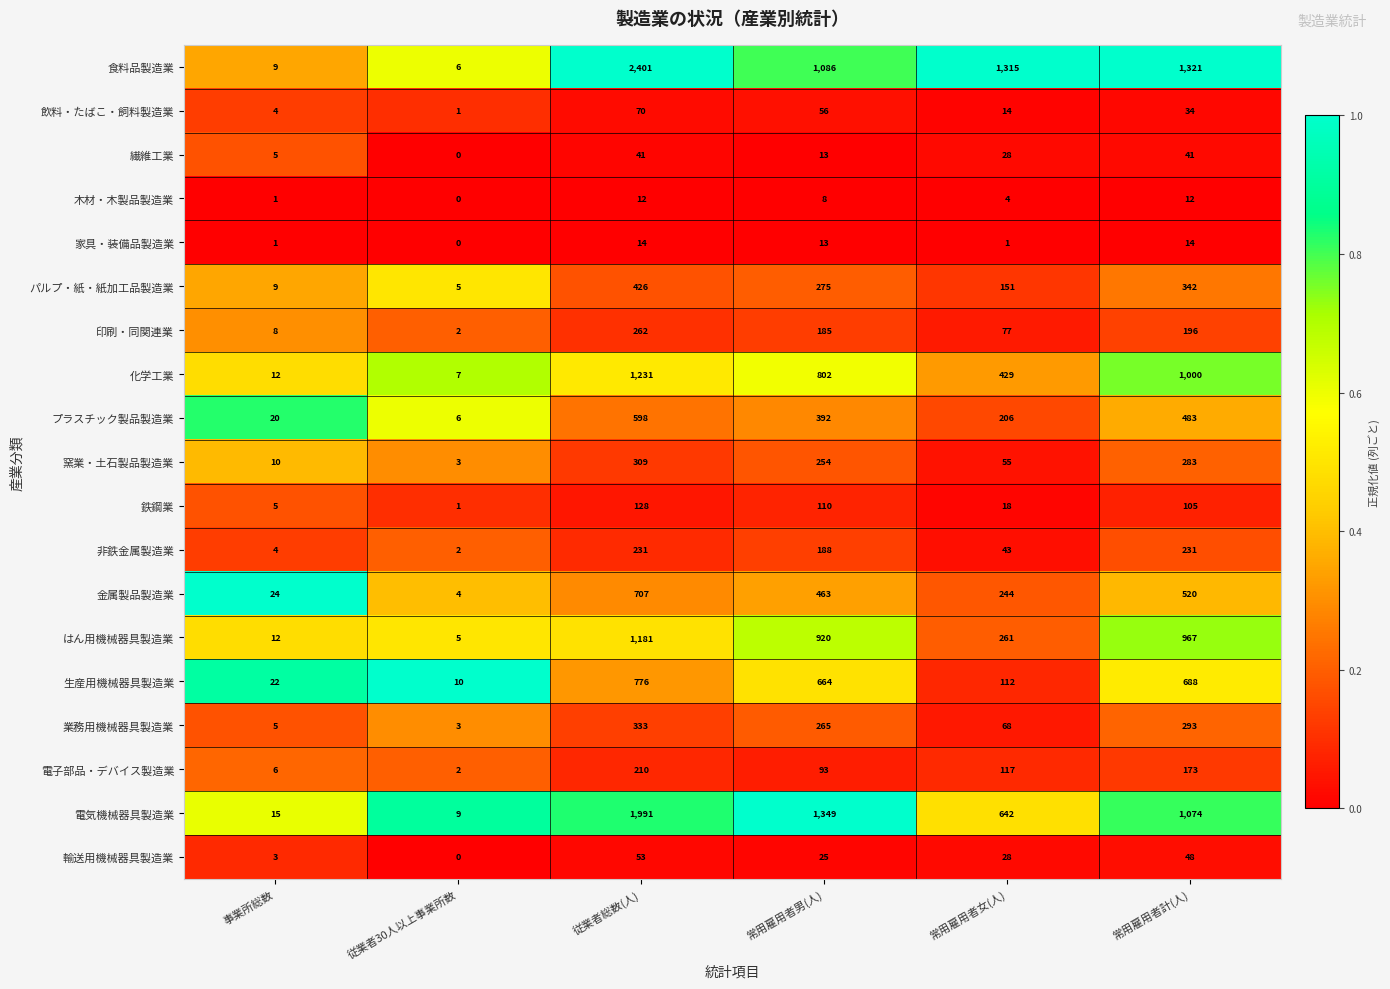

True or false: 木材・木製品製造業 has a value of 3 at 常用雇用者男(人).

False